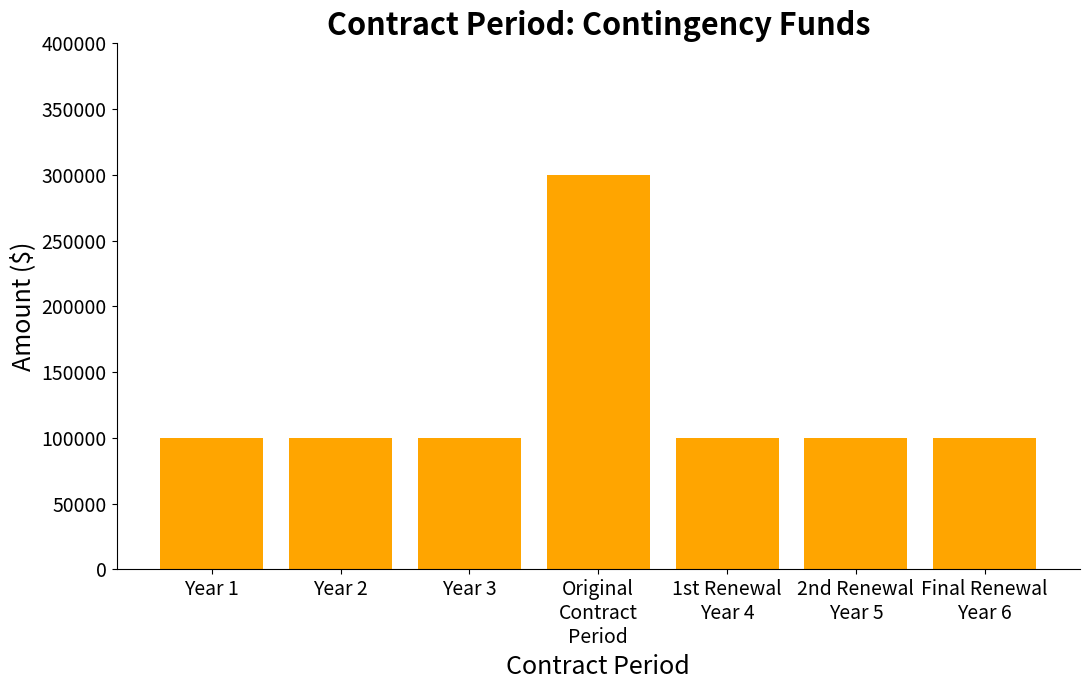

What is the ratio of the value at Year 2 to the value at Year 1?

1.0